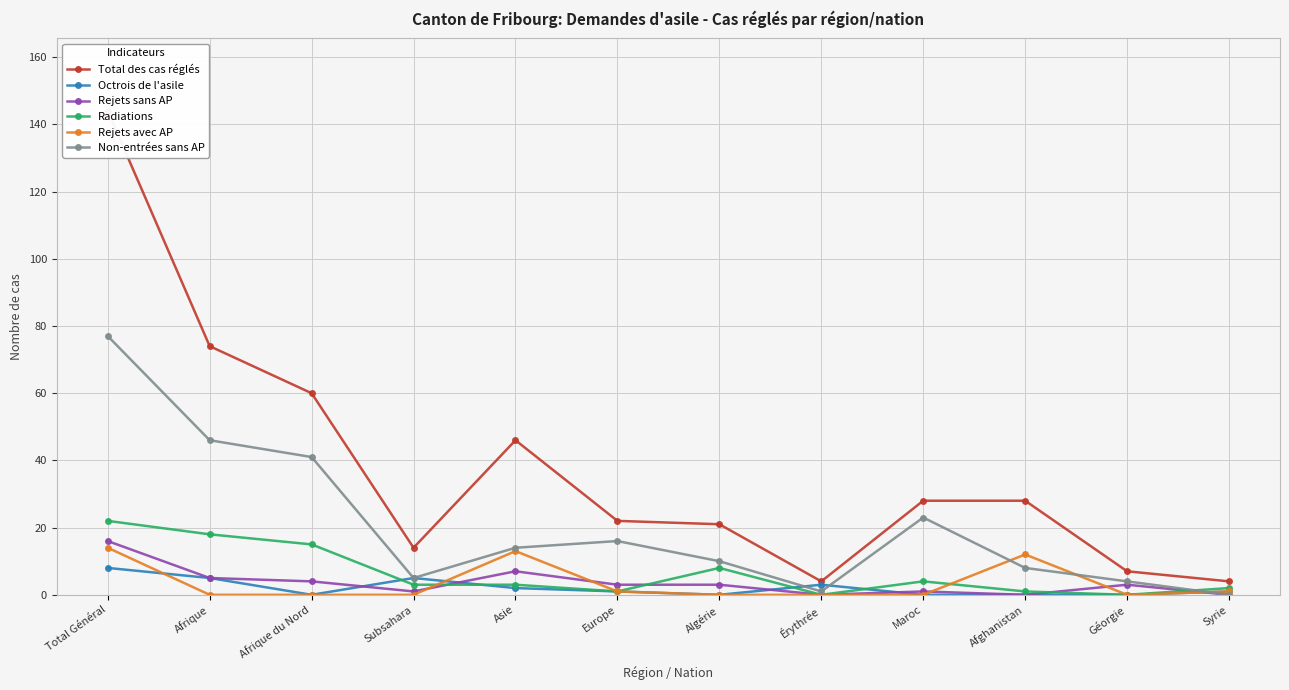

The Rejets avec AP series shows 0 at Maroc. True or false?

True